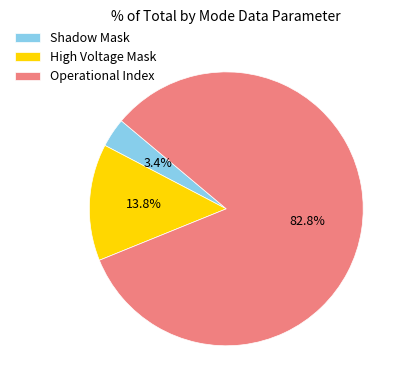

Between Operational Index and High Voltage Mask, which is larger?

Operational Index